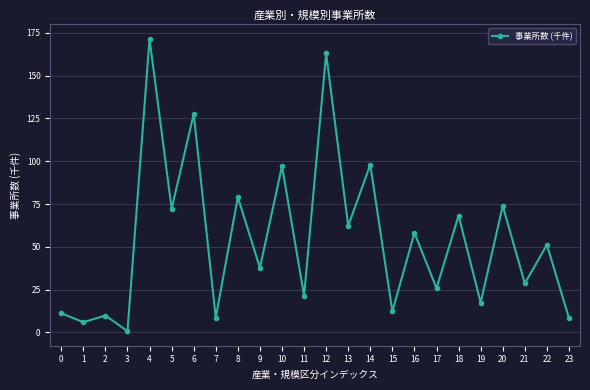

Which has a higher value, 11 or 14?

14